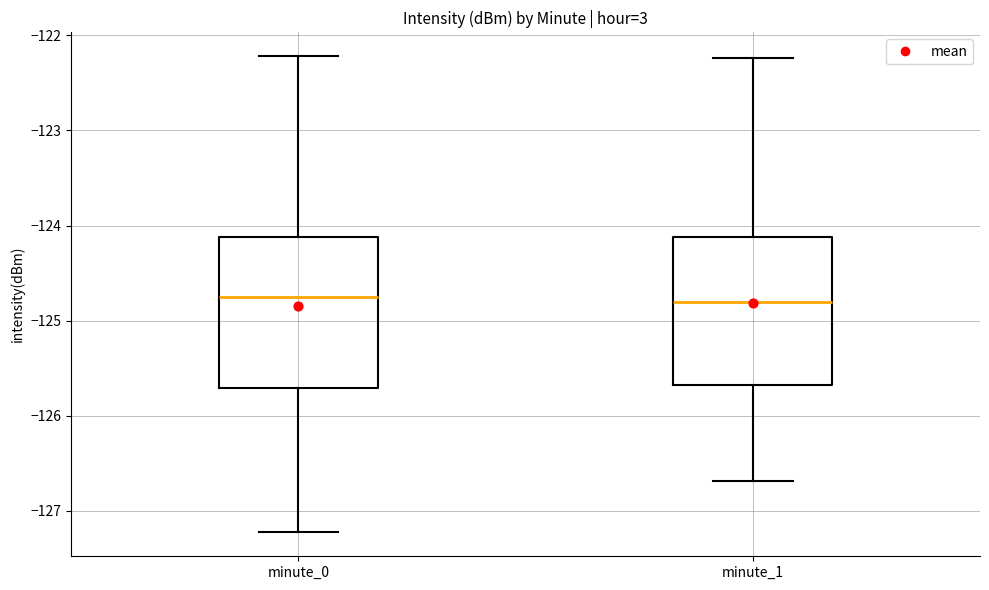

Where is the lower edge of the box for minute_0 on the y-axis? The values are not printed on the chart, so give them approximately, as read against the axis.

-125.7